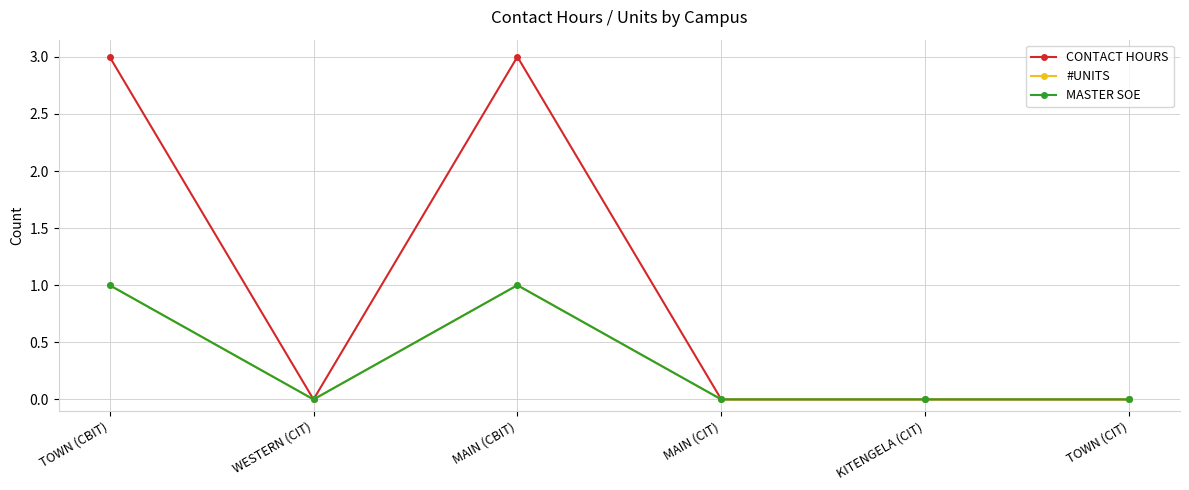

What is the sum of all MASTER SOE values?

2